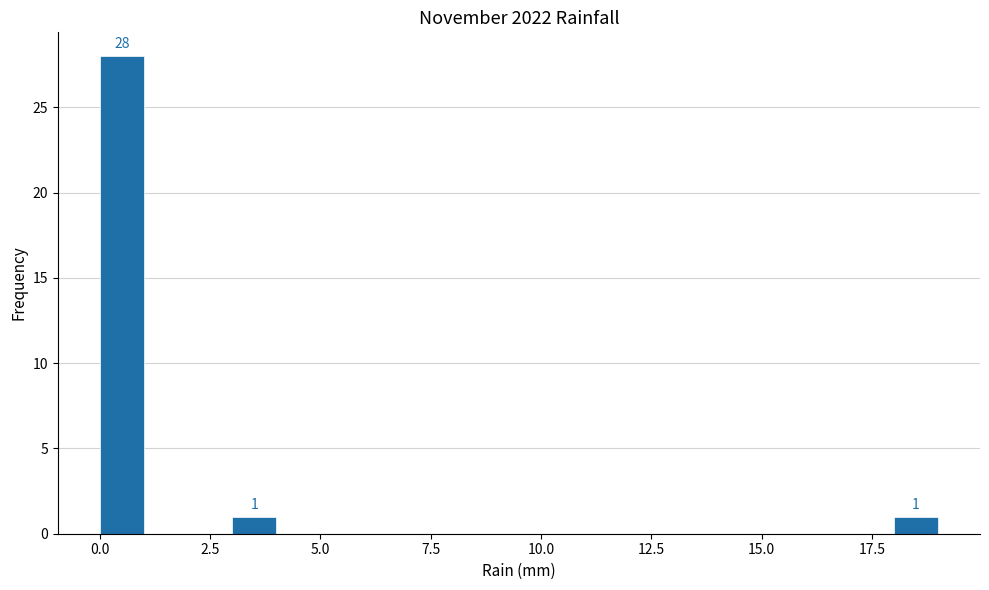

Around what value on the x-axis is the tallest bar? Give the approximate position of its centre, as read against the axis.

0.5